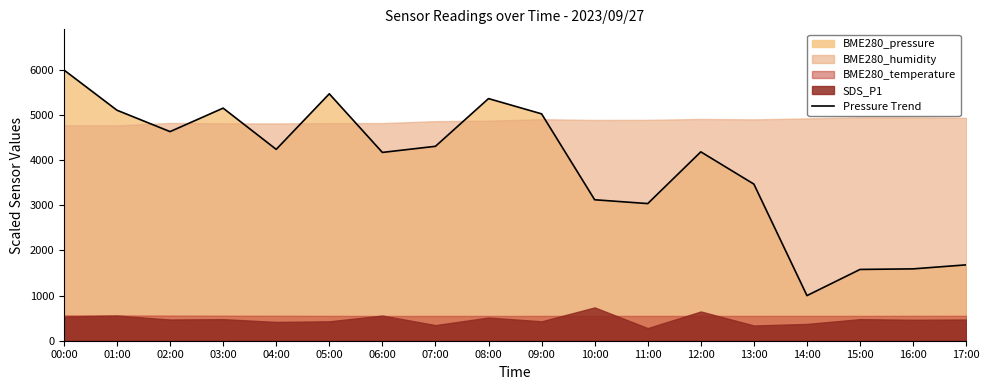

What position from the left is 14:00?

15